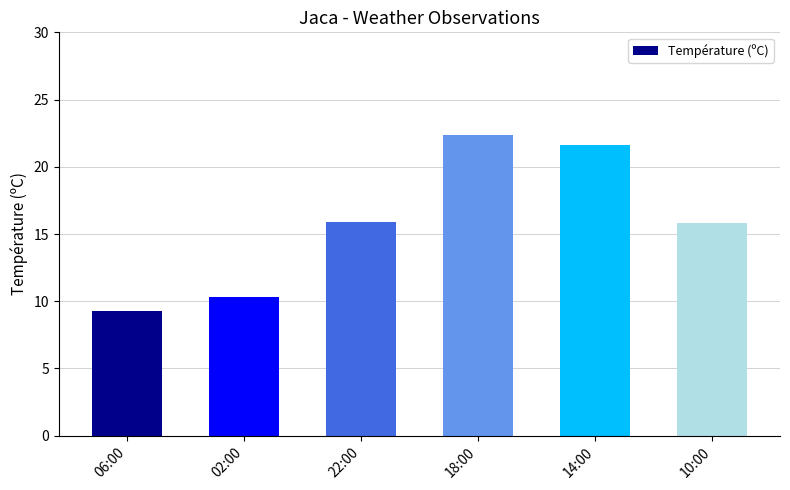

Which has a higher value, 14:00 or 02:00?

14:00